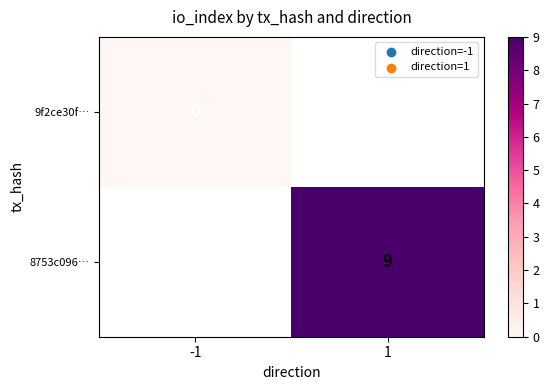

How many data points does each series have?

2